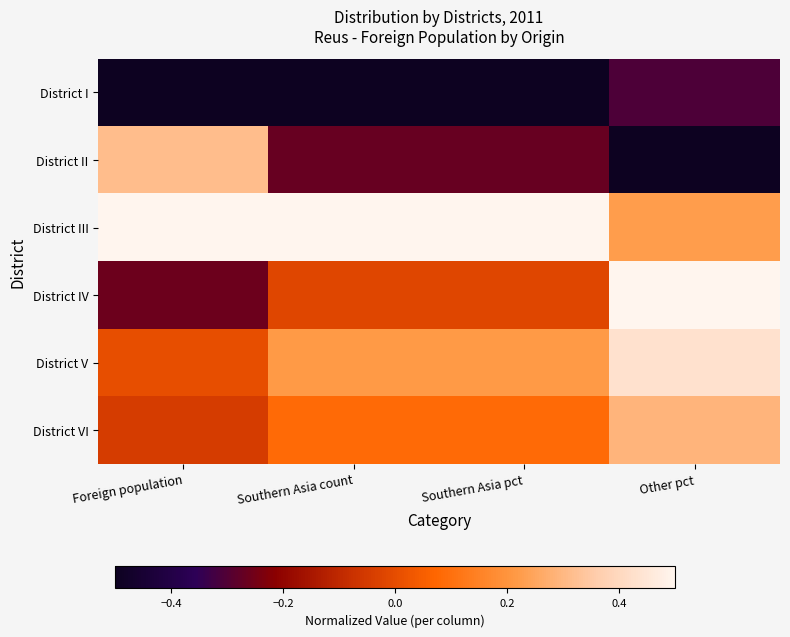

Reading right to left, what are all the values shown in this chart?

District I: Other pct=-0.3	Southern Asia pct=-0.5	Southern Asia count=-0.5	Foreign population=-0.5
District II: Other pct=-0.5	Southern Asia pct=-0.3	Southern Asia count=-0.3	Foreign population=0.3
District III: Other pct=0.2	Southern Asia pct=0.5	Southern Asia count=0.5	Foreign population=0.5
District IV: Other pct=0.5	Southern Asia pct=-0.0	Southern Asia count=-0.0	Foreign population=-0.3
District V: Other pct=0.4	Southern Asia pct=0.2	Southern Asia count=0.2	Foreign population=0.0
District VI: Other pct=0.3	Southern Asia pct=0.1	Southern Asia count=0.1	Foreign population=-0.0